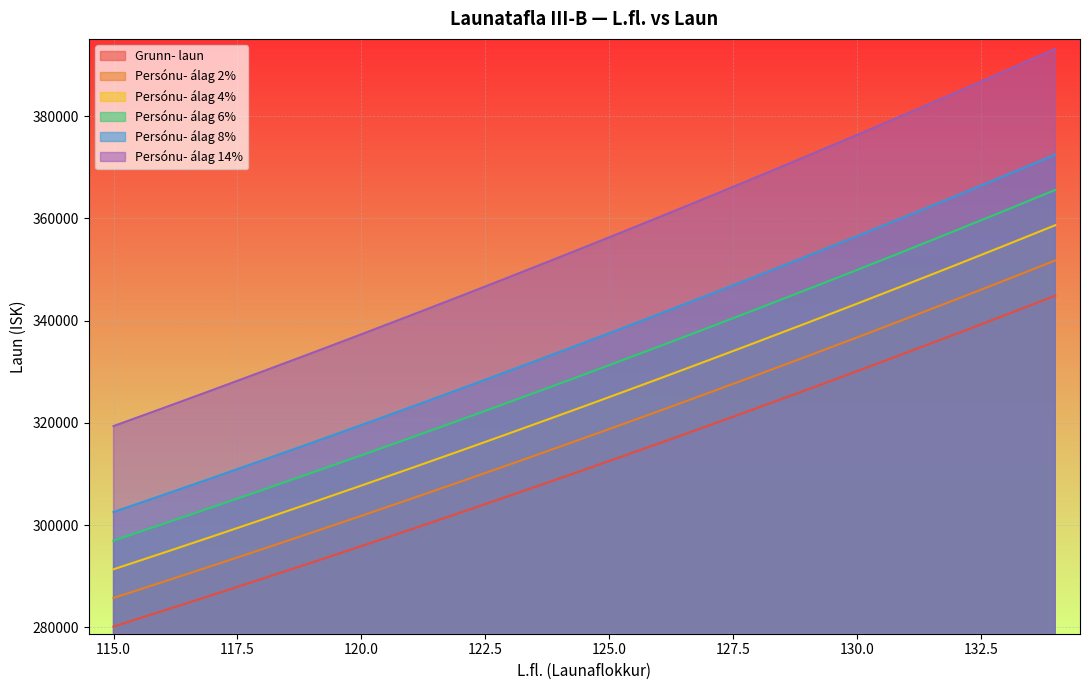

What is the difference between the Grunn- laun values at 127 and 133?

21672